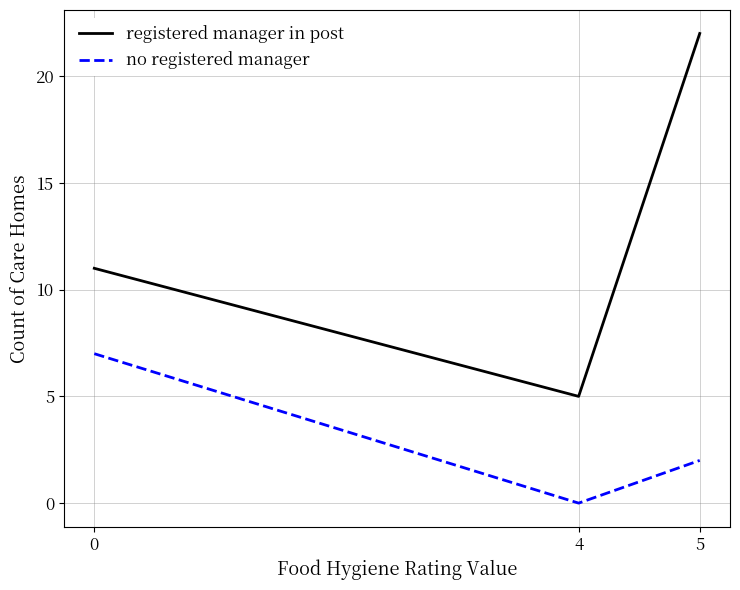

Read the no registered manager value at 5.

2